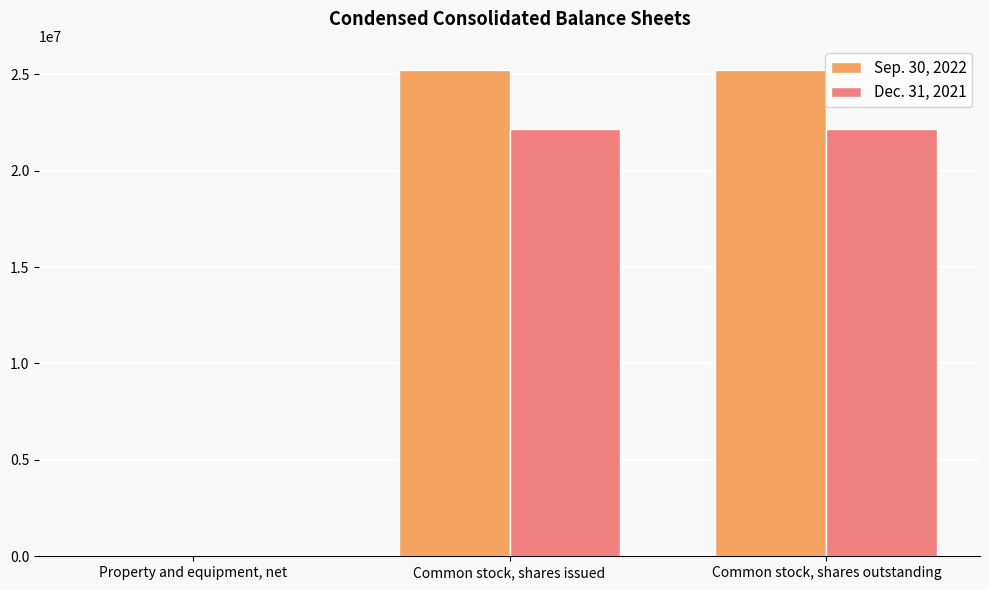

Which series has the largest total across all categories?

Sep. 30, 2022